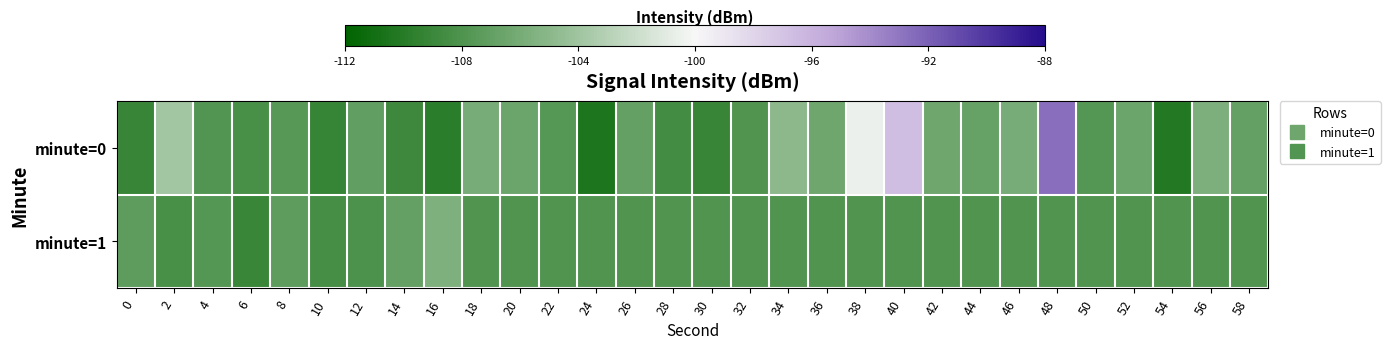

Count the number of data series in this chart.

2